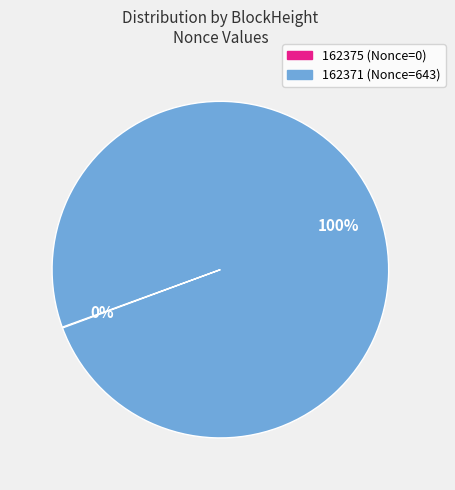

To the nearest percent, what portion does 162371 represent?

100%